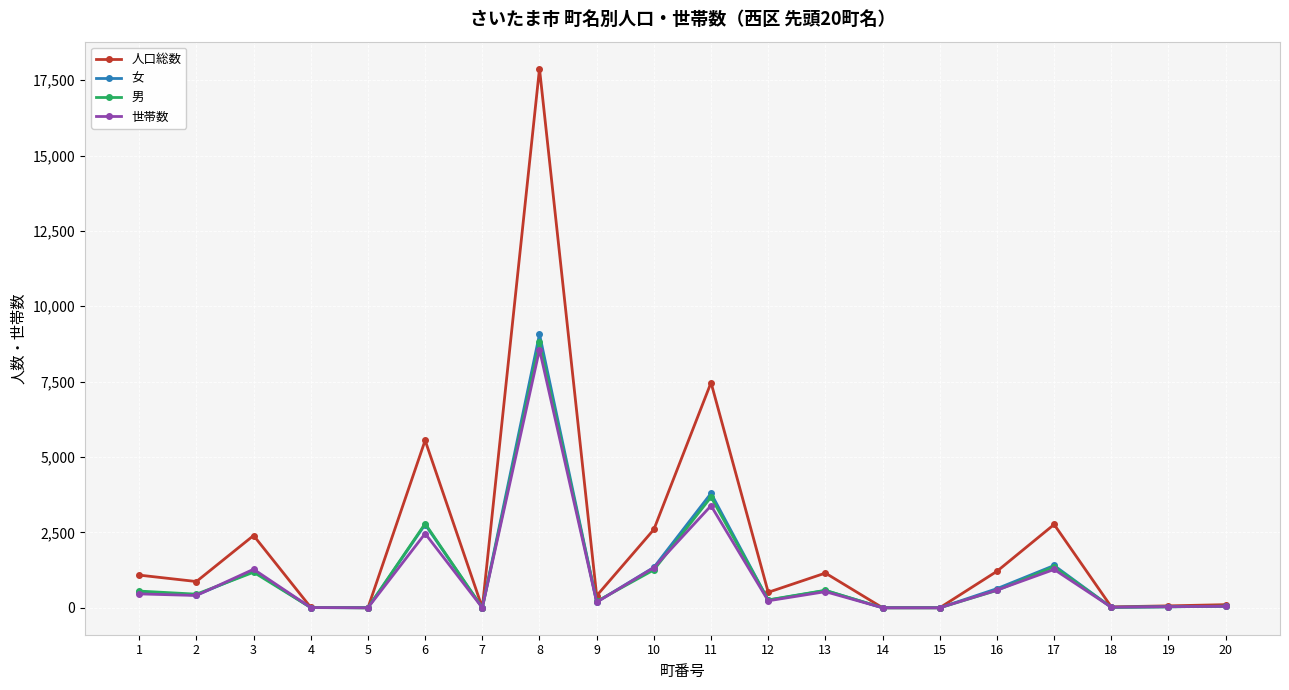

Between 3 and 4, which series saw the biggest shift?

人口総数